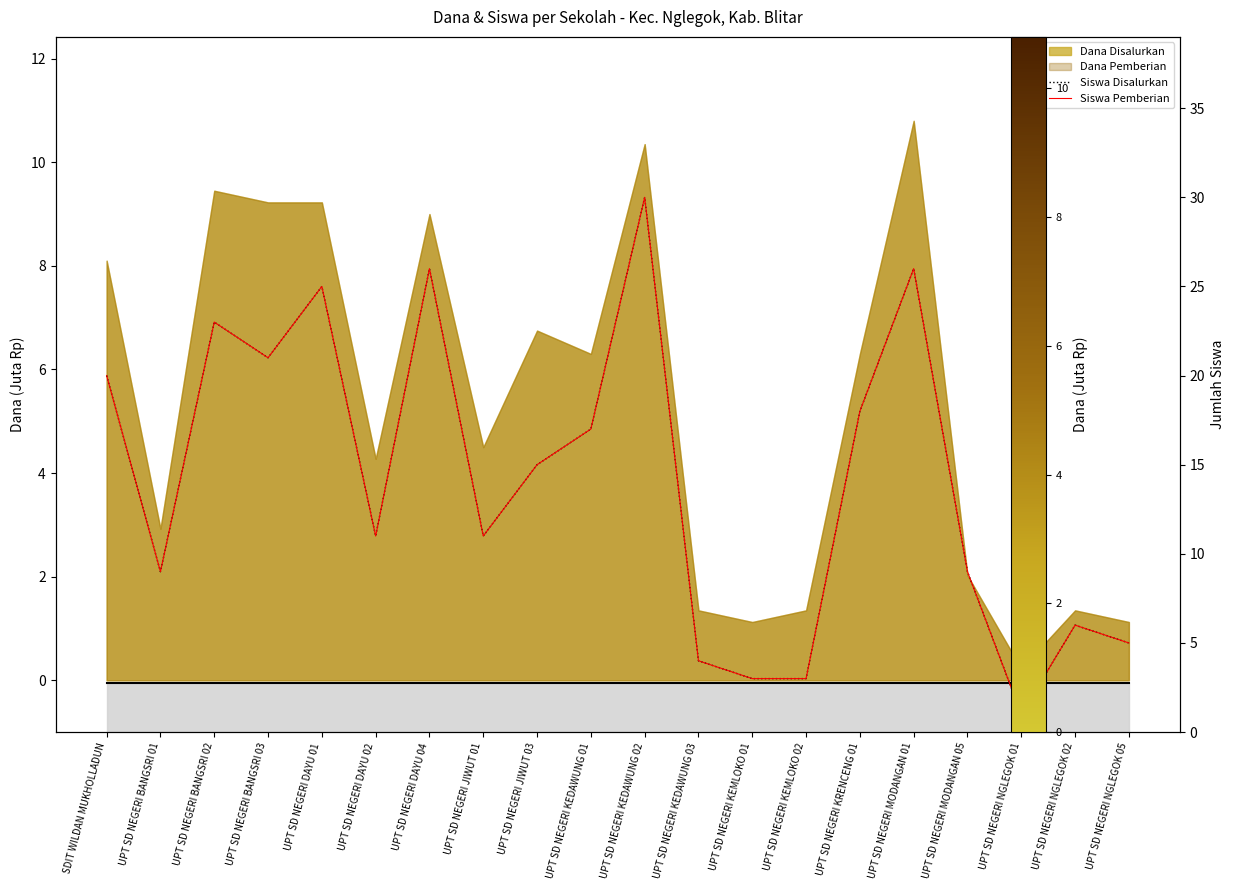

Is it true that Siswa Disalurkan equals 36 at UPT SD NEGERI BANGSRI 03?

False